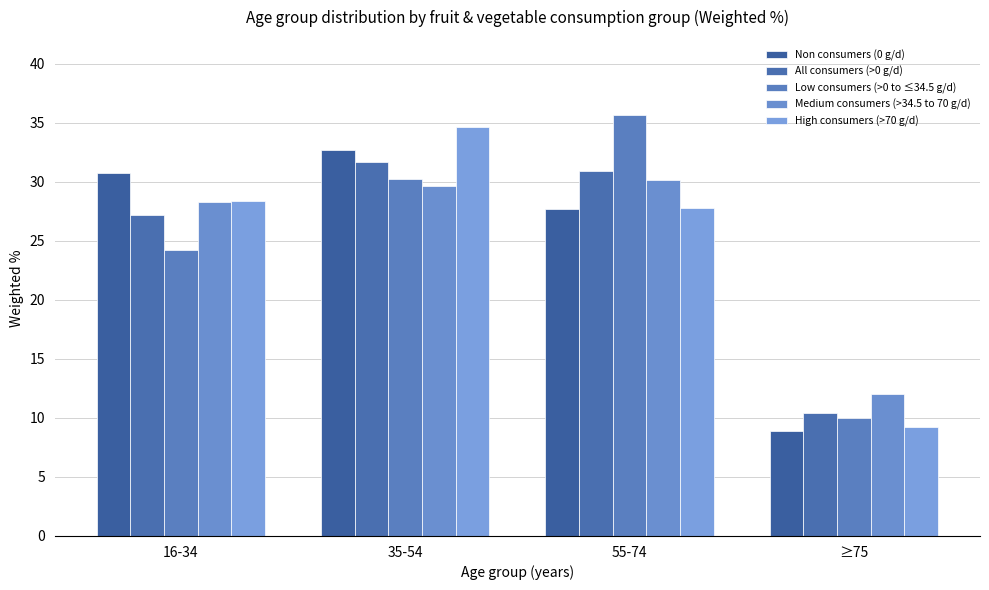

Which category has the lowest value across all series?

≥75